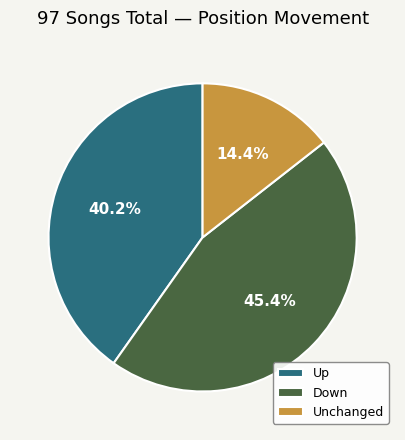

How many slices are in this pie chart?

3